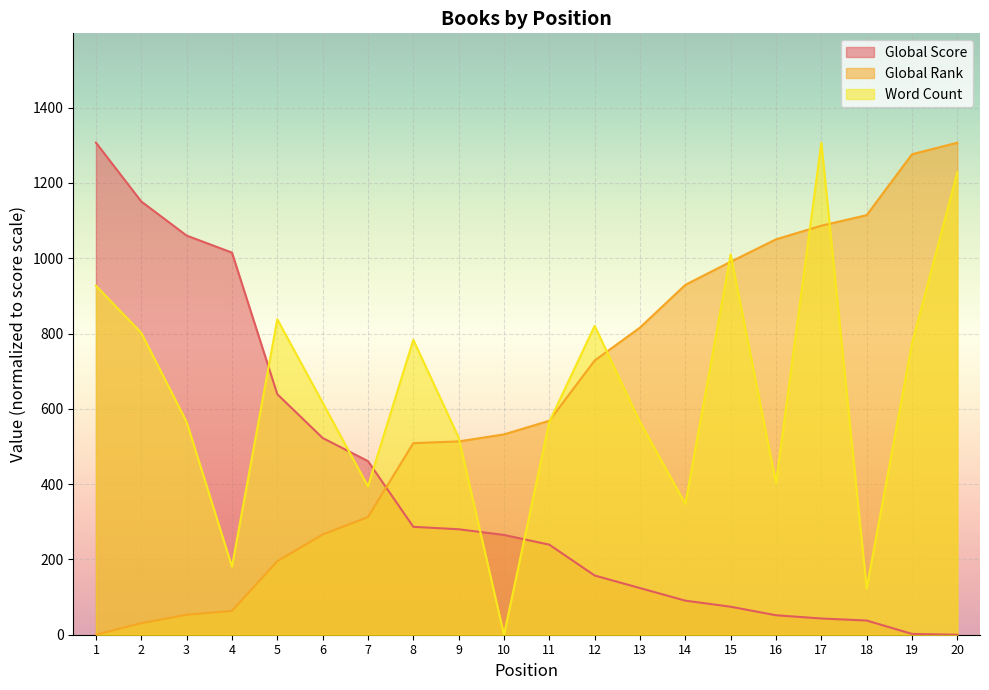

What is the sum of the Global Rank values at 7 and 18?

1426.8